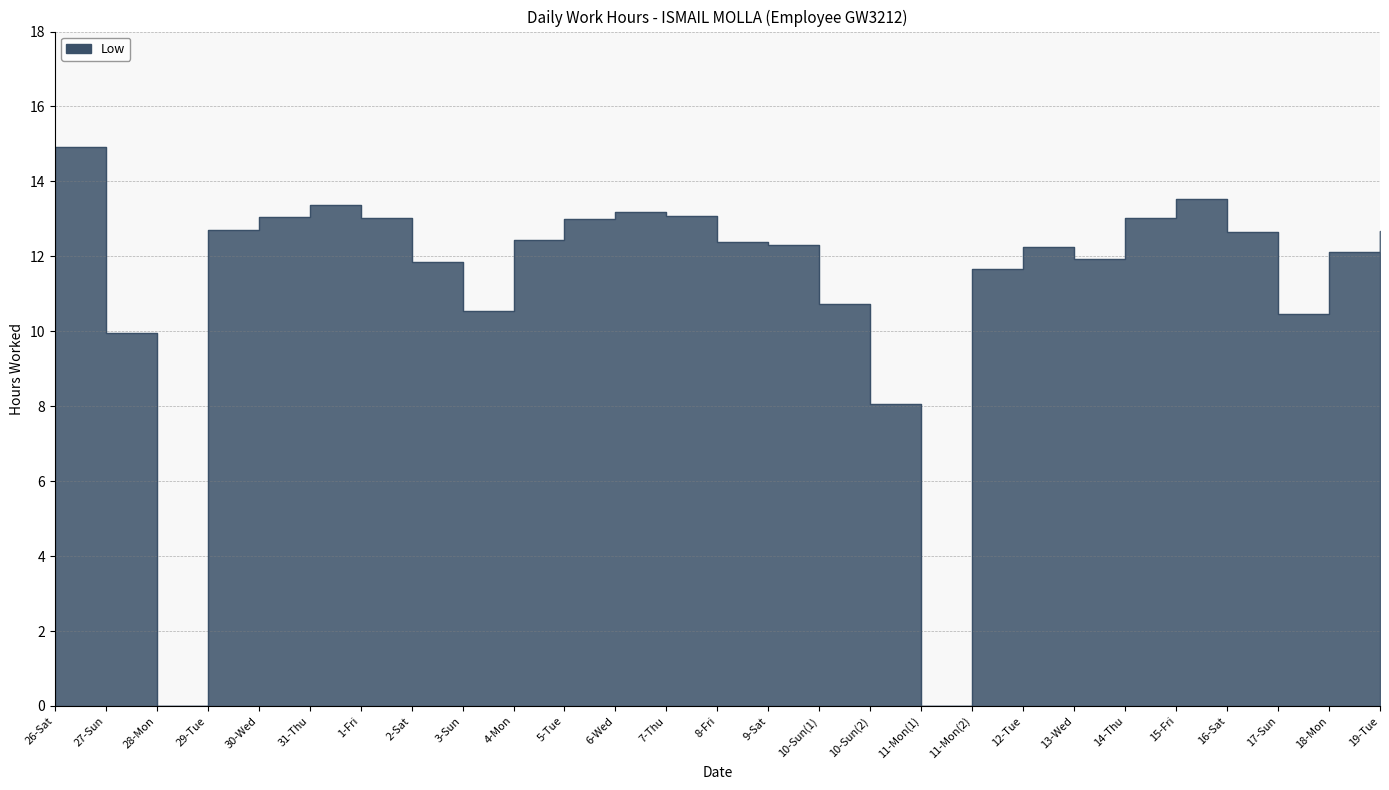

How many values exceed 12?

17